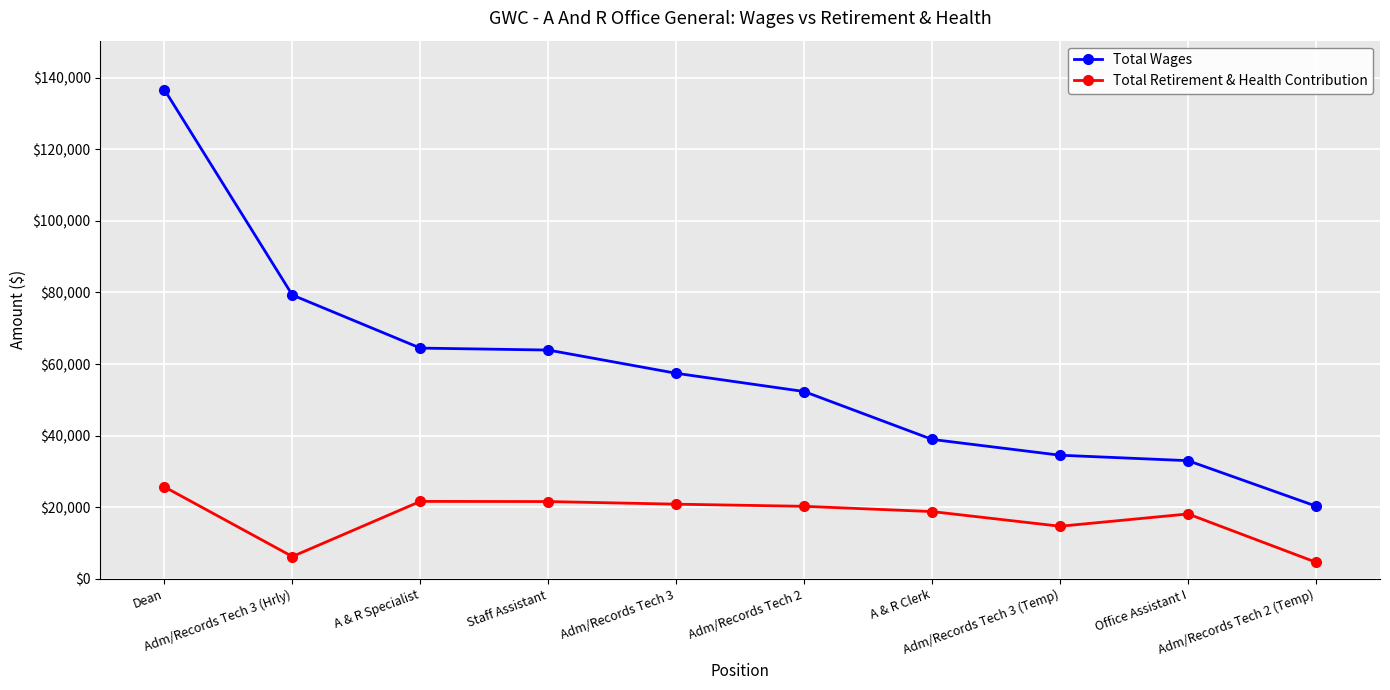

Is the value of Total Wages at Staff Assistant greater than the value of Total Retirement & Health Contribution at Dean?

Yes